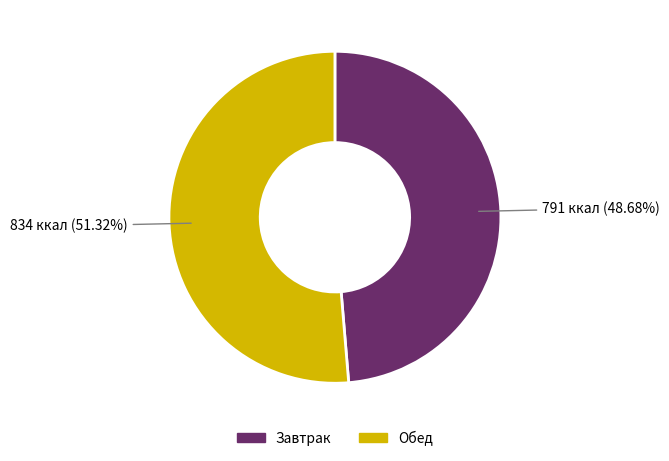

Is there any slice that represents more than half of the pie?

Yes